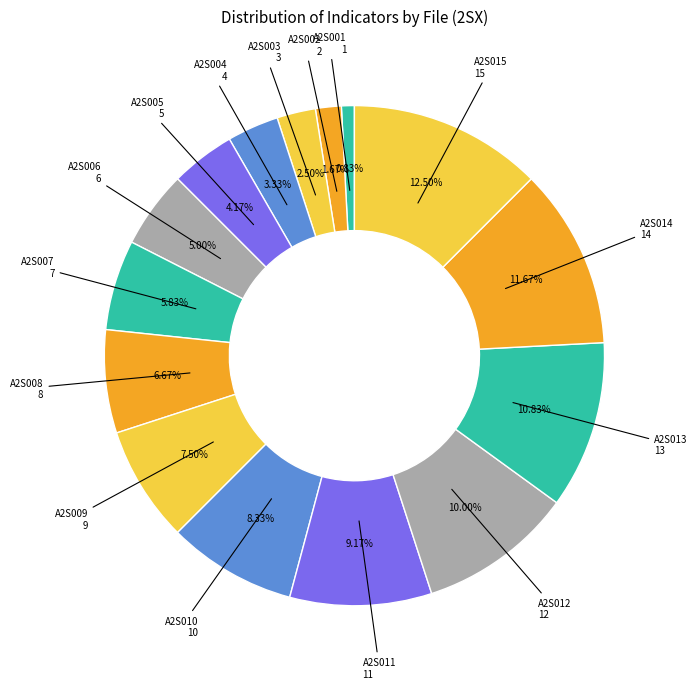

Is it true that A2S007 is 6% of the pie?

True